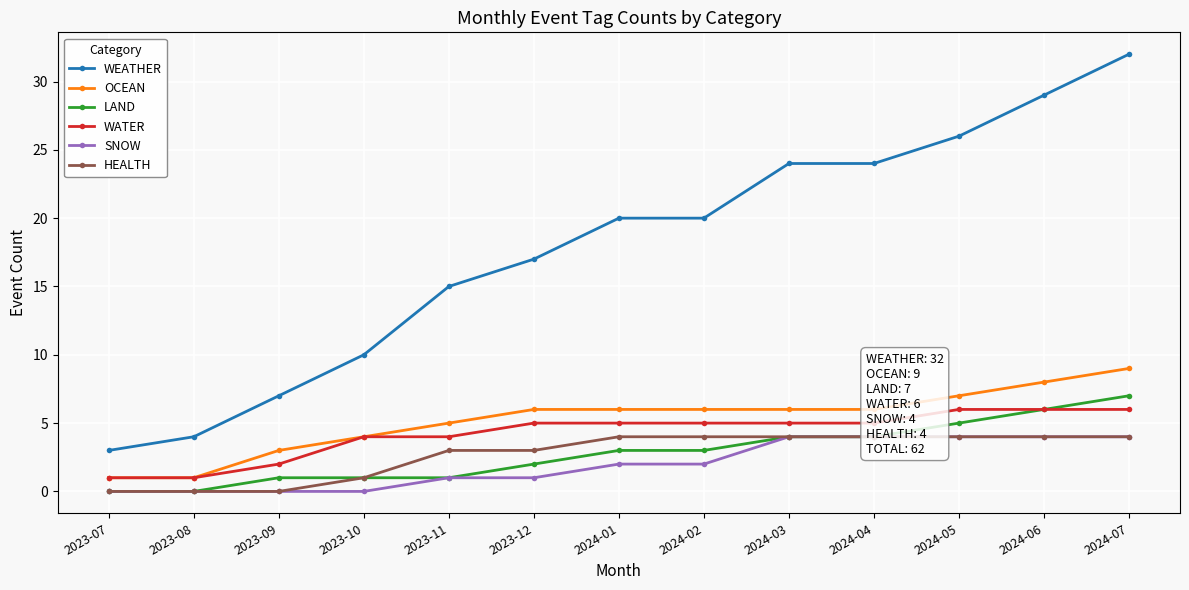

At how many categories does at least one series exceed 18?

7